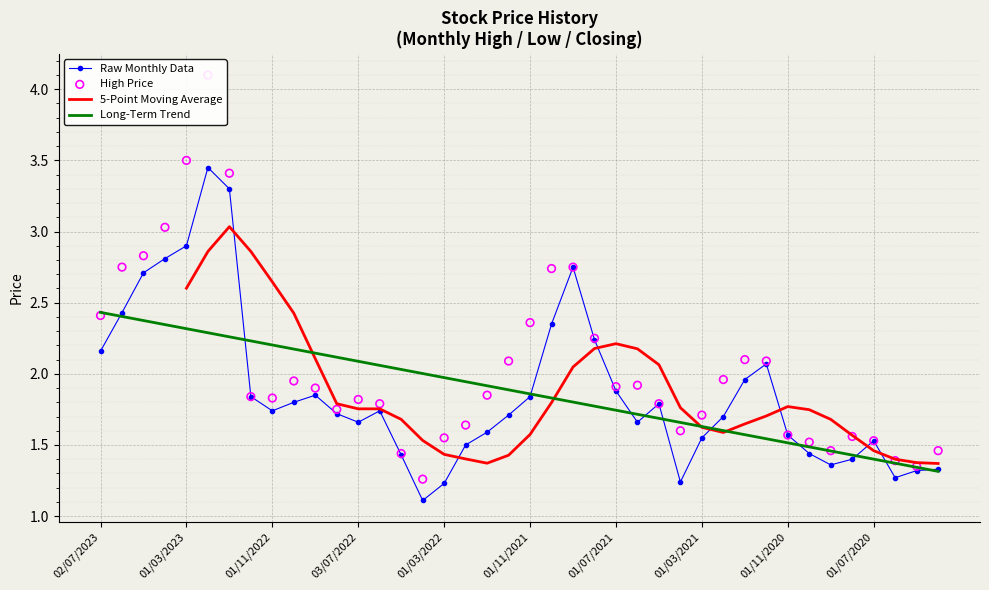

What are all the series names shown in the legend?

Raw Monthly Data, 5-Point Moving Average, Long-Term Trend, High Price